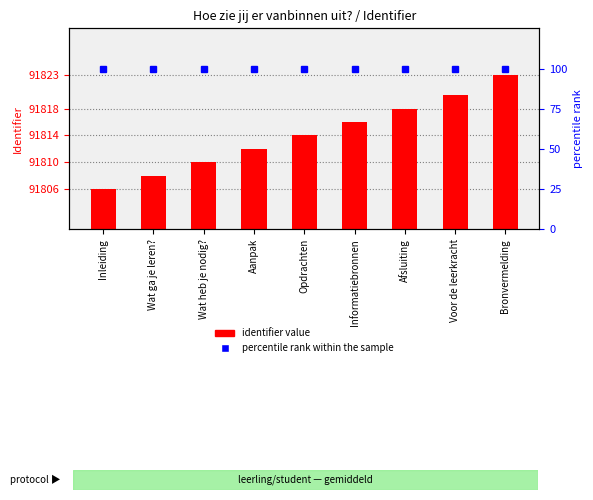

How many series are shown in this chart?

2